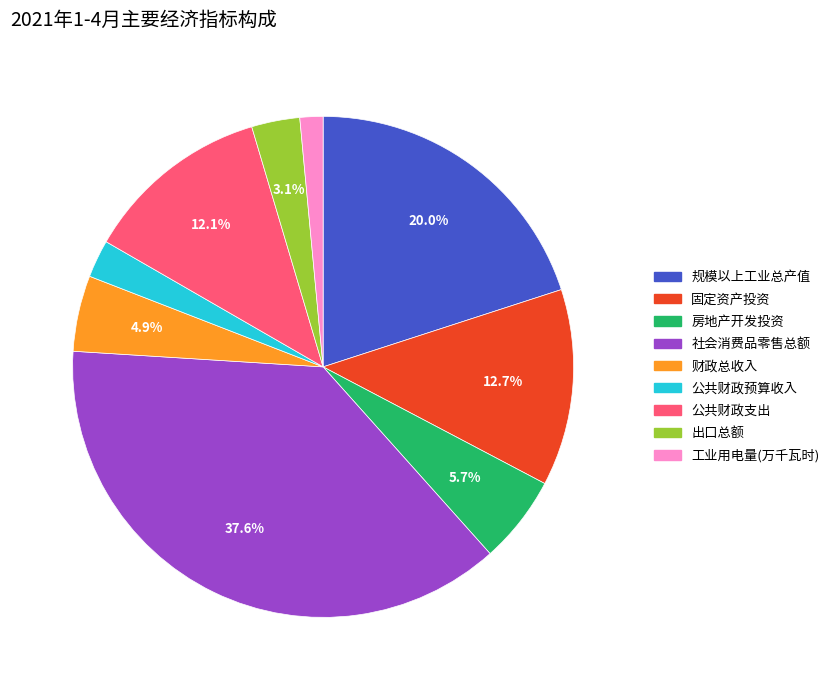

Does 固定资产投资 account for over 50% of the chart?

No